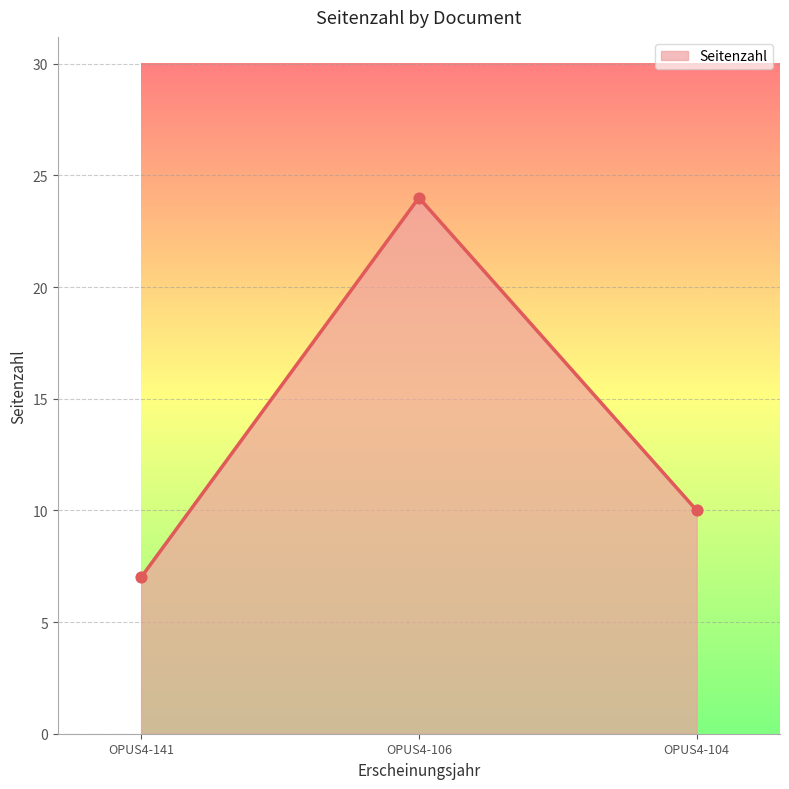

Between OPUS4-104 and OPUS4-141, which is larger?

OPUS4-104